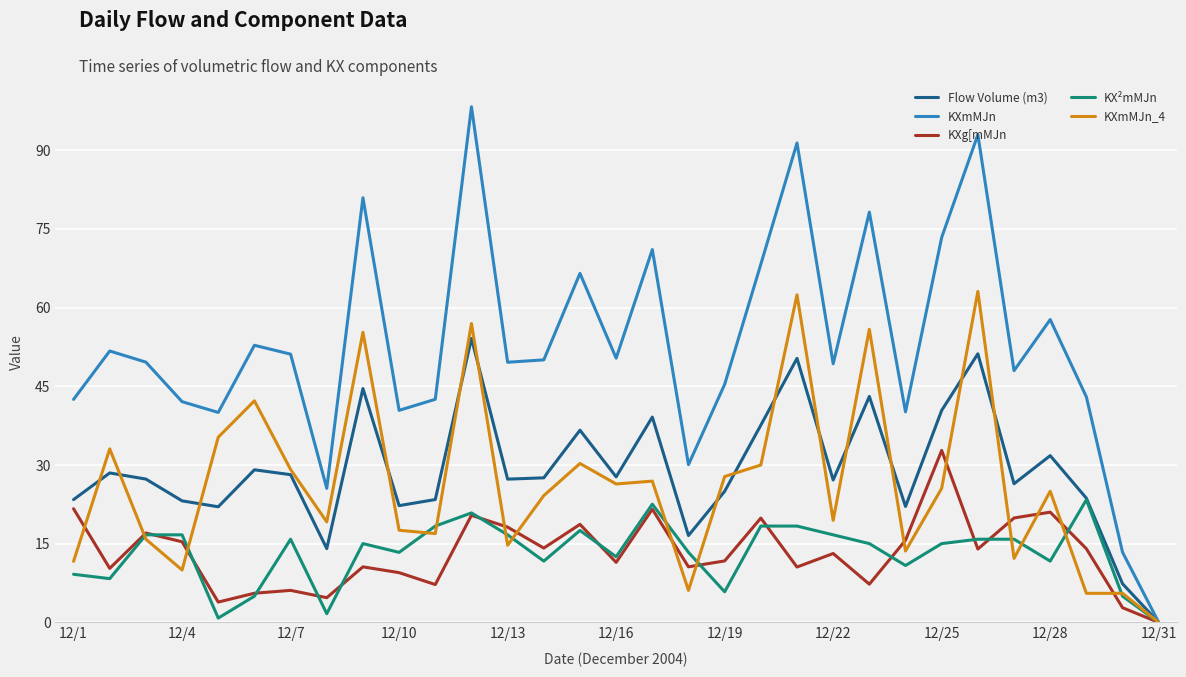

What is the greatest value displayed?

98.3